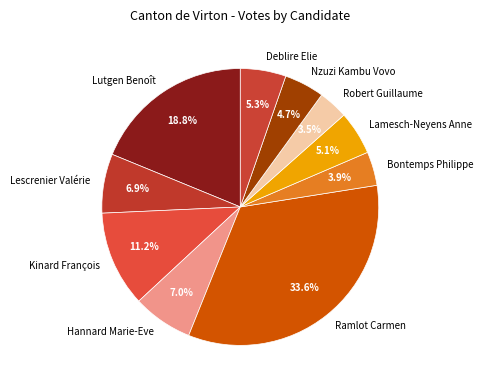

Combined, do Ramlot Carmen and Lamesch-Neyens Anne account for over 50%?

No